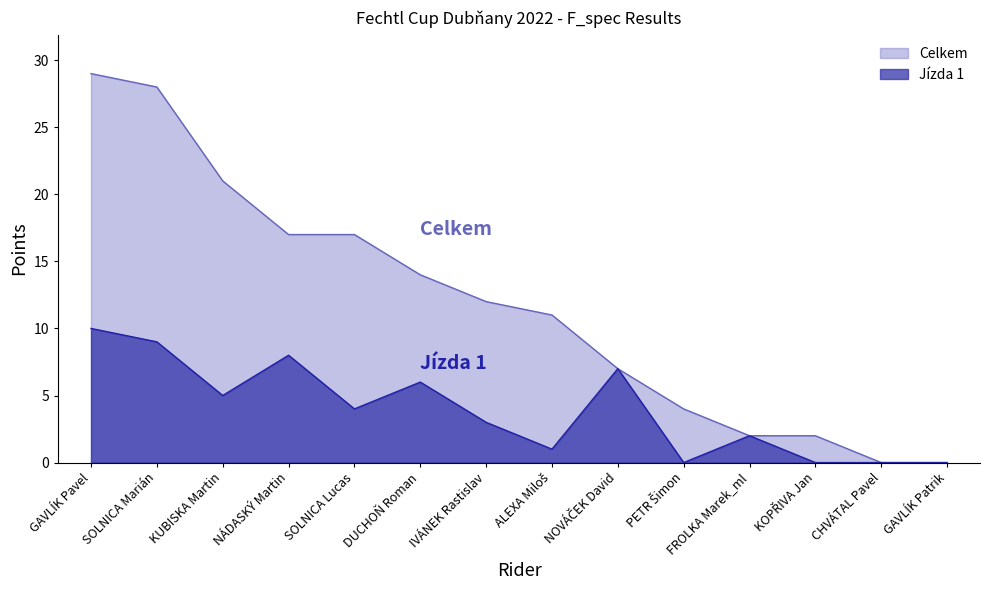

Which has a higher value, SOLNICA Marián or KOPŘIVA Jan?

SOLNICA Marián